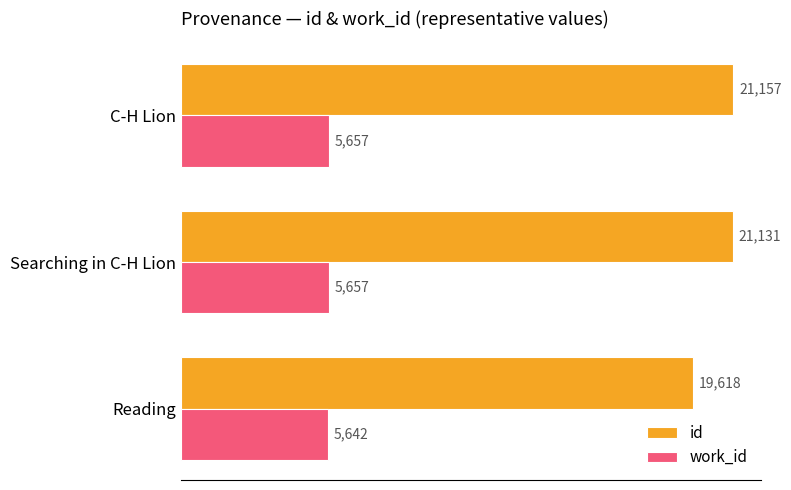

Which series changed the most between Reading and Searching in C-H Lion?

id